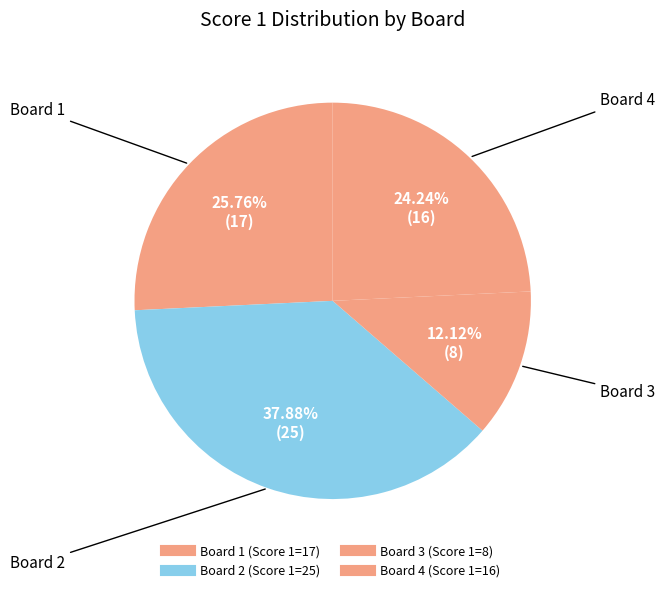

Count the number of slices in the pie.

4